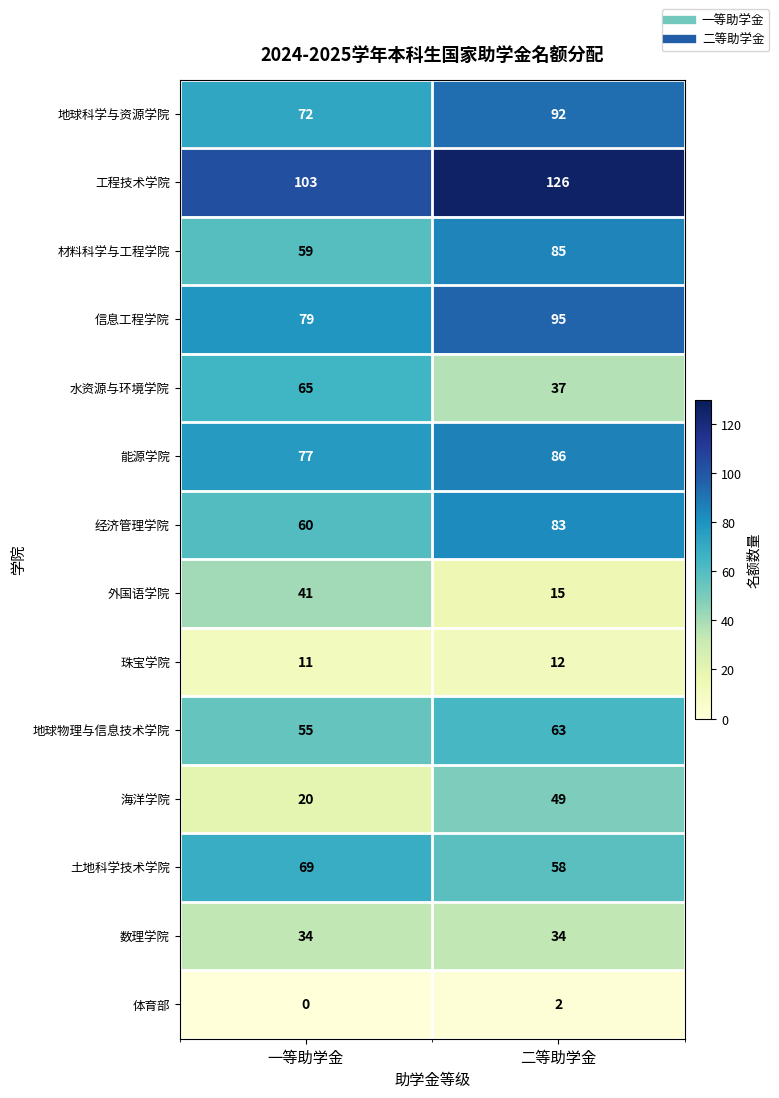

Rank the categories by 海洋学院 value from highest to lowest.

二等助学金, 一等助学金